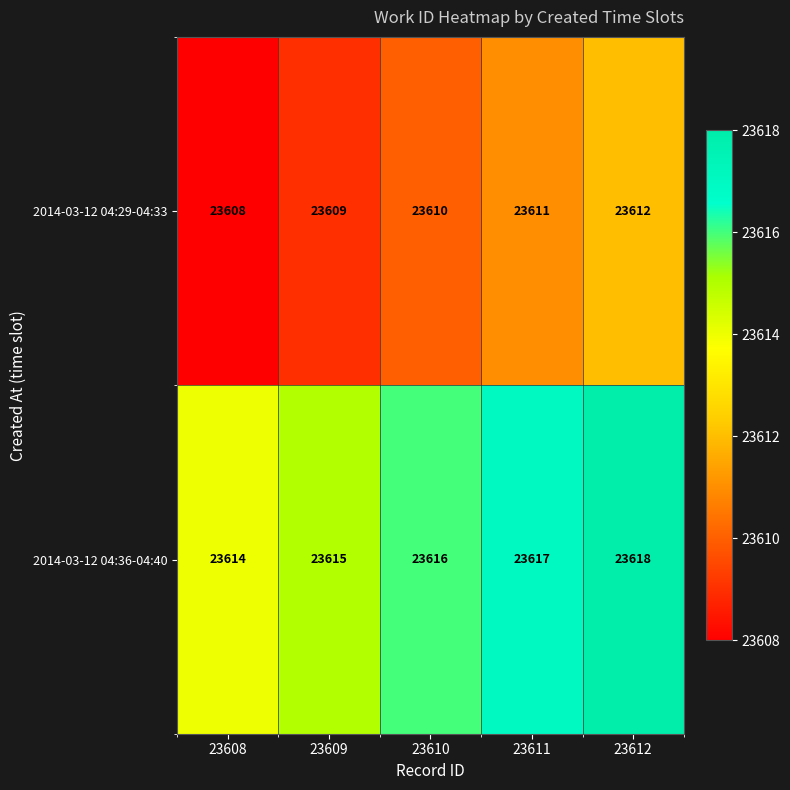

What is the total value across all series at 23610?

47226